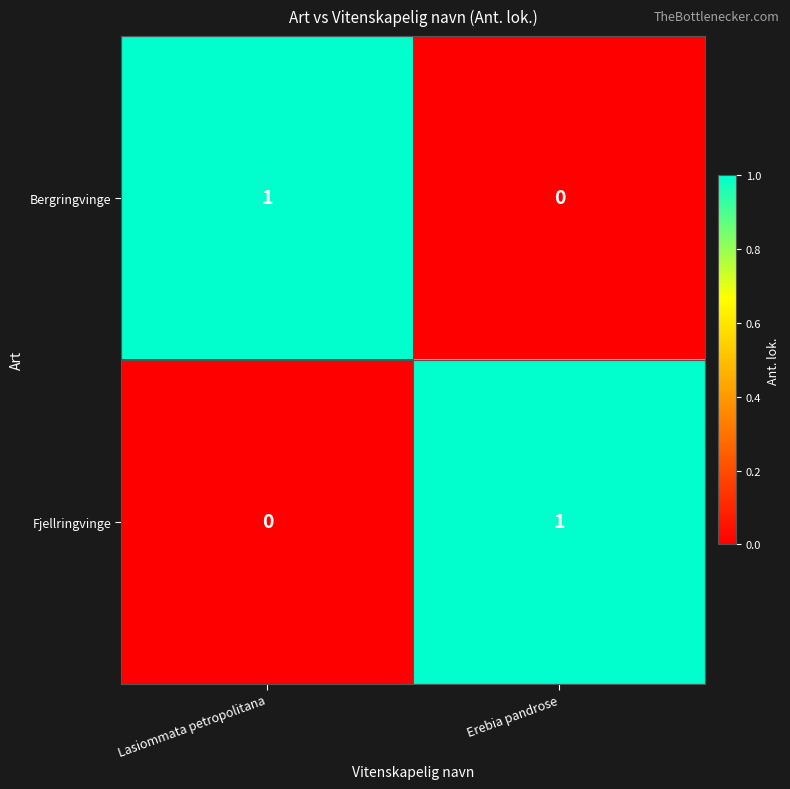

At Erebia pandrose, list the series in order from largest to smallest.

Fjellringvinge, Bergringvinge